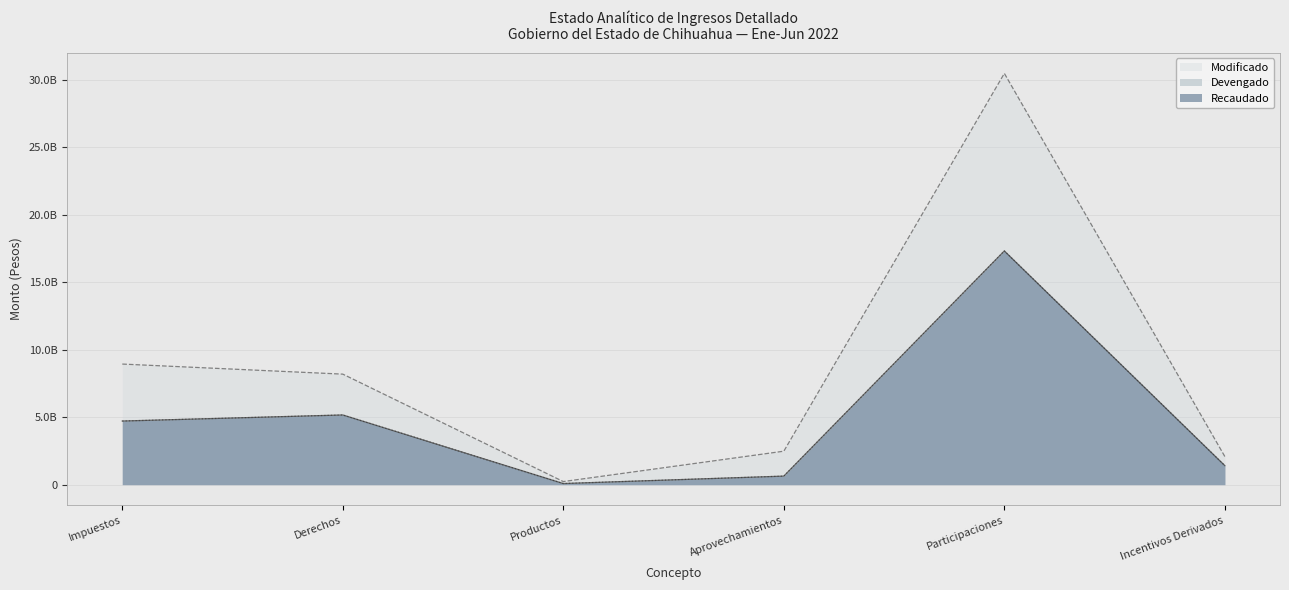

What are all the series names shown in the legend?

Recaudado, Modificado, Devengado